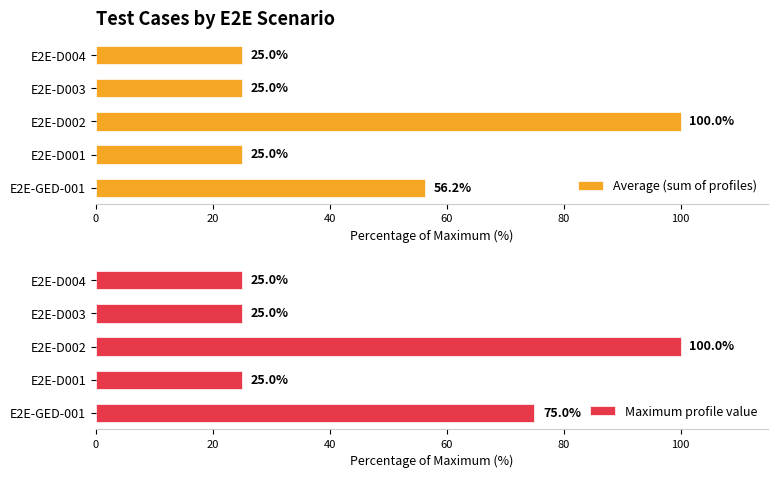

True or false: Average (sum of profiles) has a value of 32.5 at E2E-D004.

False